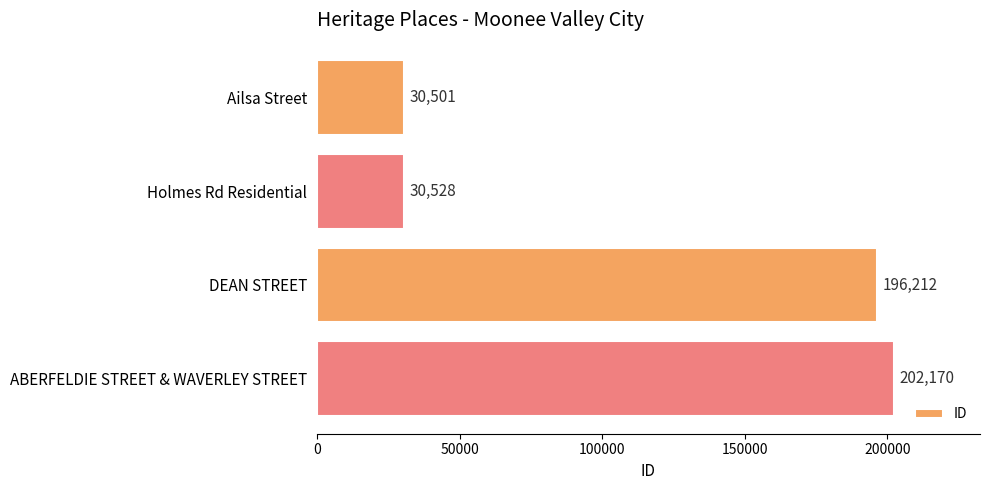

What is the sum of the values at Holmes Rd Residential and DEAN STREET?

226740